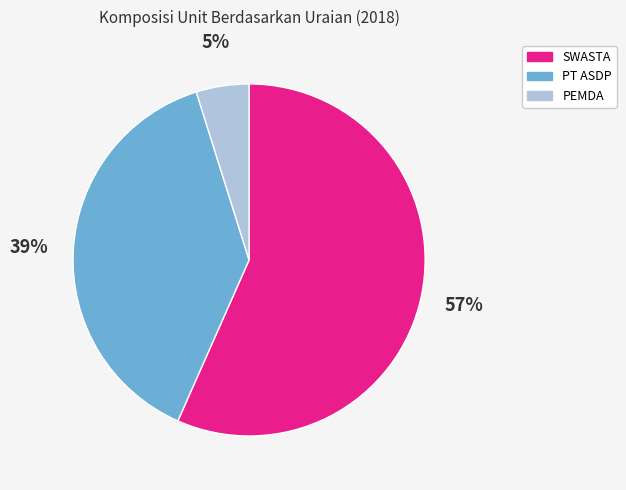

To the nearest percent, what is the difference between the PT ASDP and SWASTA slice percentages?

18%